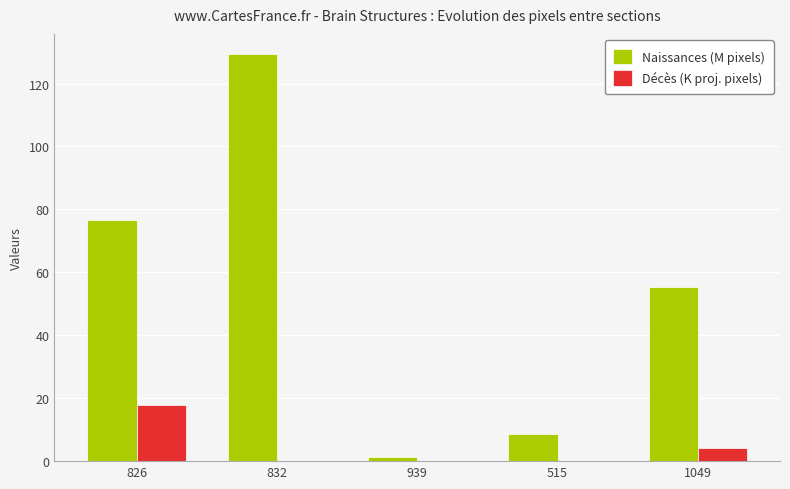

Is the value of Décès (K proj. pixels) at 826 greater than the value of Naissances (M pixels) at 1049?

No